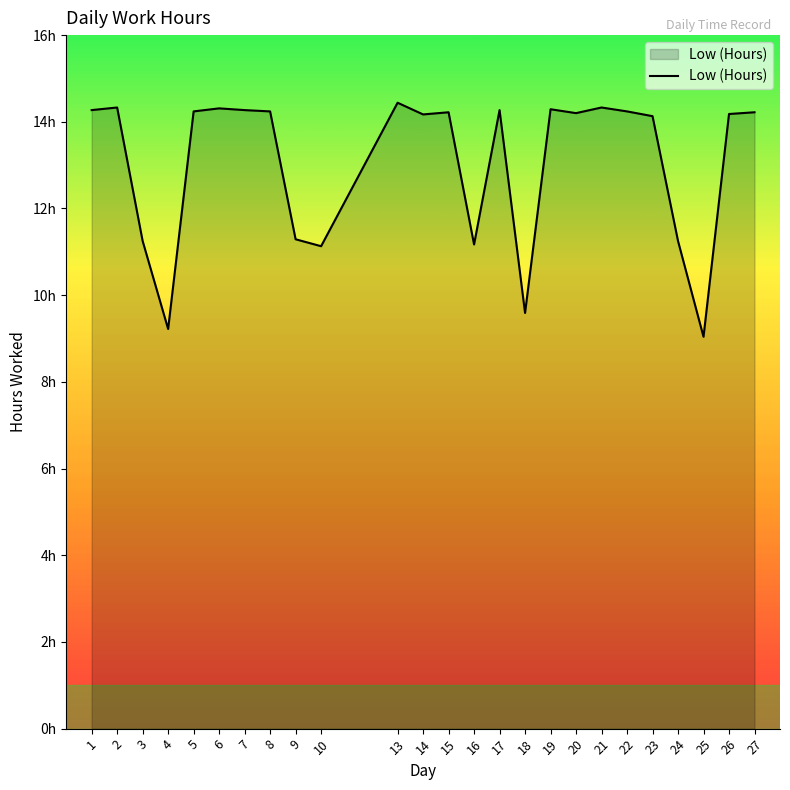

At which category does the chart reach its peak across all series?

13